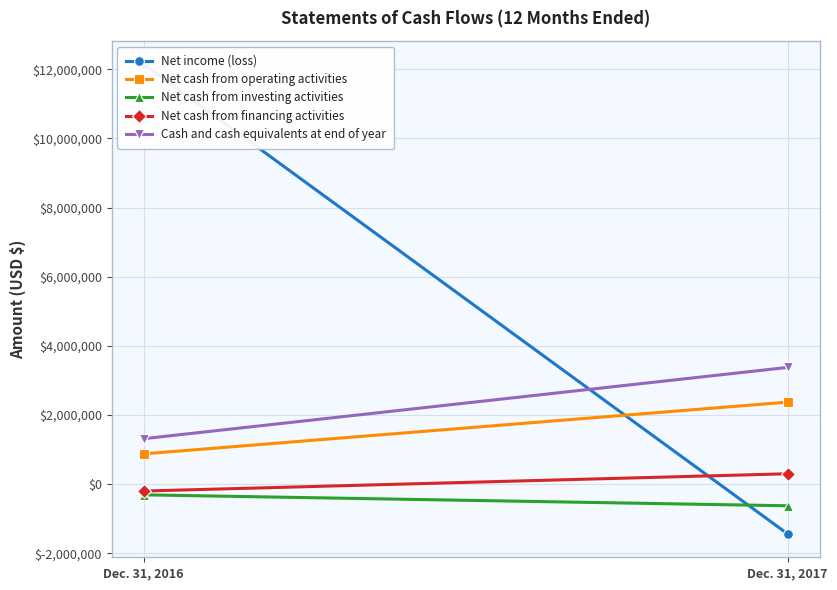

Reading right to left, transcribe all the data shown in this chart.

Net income (loss): Dec. 31, 2017=-1430731	Dec. 31, 2016=12147088
Net cash from operating activities: Dec. 31, 2017=2376303	Dec. 31, 2016=879816
Net cash from investing activities: Dec. 31, 2017=-620575	Dec. 31, 2016=-304470
Net cash from financing activities: Dec. 31, 2017=304774	Dec. 31, 2016=-194495
Cash and cash equivalents at end of year: Dec. 31, 2017=3379508	Dec. 31, 2016=1319006